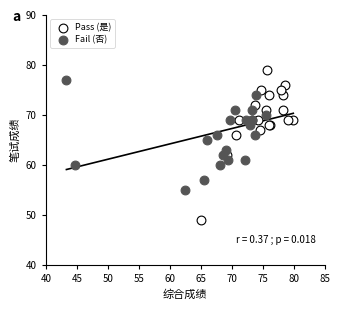

Which series reaches the minimum Y coordinate?

Pass (是)